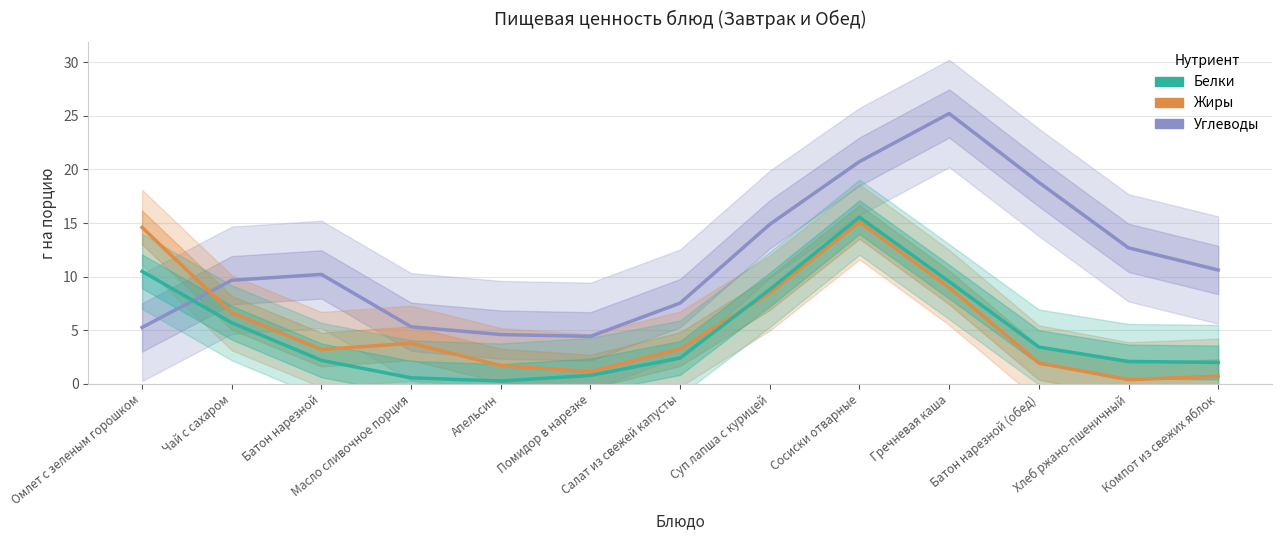

Is it true that Жиры equals 3.8 at Масло сливочное порция?

True